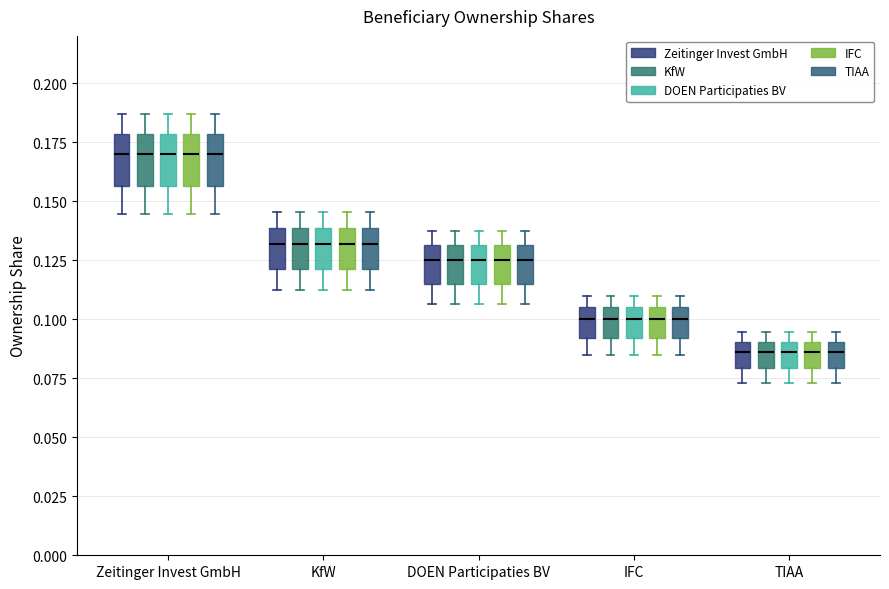

Reading left to right, read every box against the y-axis: the position of its median line, the range the box covers, and the ends of its whiskers. The values are not printed on the chart, so give them approximately, as read against the axis.

Zeitinger Invest GmbH (Zeitinger Invest GmbH): median 0.170, box 0.155 to 0.180, whiskers 0.145 to 0.185
Zeitinger Invest GmbH (KfW): median 0.170, box 0.155 to 0.180, whiskers 0.145 to 0.185
Zeitinger Invest GmbH (DOEN Participaties BV): median 0.170, box 0.155 to 0.180, whiskers 0.145 to 0.185
Zeitinger Invest GmbH (IFC): median 0.170, box 0.155 to 0.180, whiskers 0.145 to 0.185
Zeitinger Invest GmbH (TIAA): median 0.170, box 0.155 to 0.180, whiskers 0.145 to 0.185
KfW (Zeitinger Invest GmbH): median 0.130, box 0.120 to 0.140, whiskers 0.110 to 0.145
KfW (KfW): median 0.130, box 0.120 to 0.140, whiskers 0.110 to 0.145
KfW (DOEN Participaties BV): median 0.130, box 0.120 to 0.140, whiskers 0.110 to 0.145
KfW (IFC): median 0.130, box 0.120 to 0.140, whiskers 0.110 to 0.145
KfW (TIAA): median 0.130, box 0.120 to 0.140, whiskers 0.110 to 0.145
DOEN Participaties BV (Zeitinger Invest GmbH): median 0.125, box 0.115 to 0.130, whiskers 0.105 to 0.140
DOEN Participaties BV (KfW): median 0.125, box 0.115 to 0.130, whiskers 0.105 to 0.140
DOEN Participaties BV (DOEN Participaties BV): median 0.125, box 0.115 to 0.130, whiskers 0.105 to 0.140
DOEN Participaties BV (IFC): median 0.125, box 0.115 to 0.130, whiskers 0.105 to 0.140
DOEN Participaties BV (TIAA): median 0.125, box 0.115 to 0.130, whiskers 0.105 to 0.140
IFC (Zeitinger Invest GmbH): median 0.100, box 0.090 to 0.105, whiskers 0.085 to 0.110
IFC (KfW): median 0.100, box 0.090 to 0.105, whiskers 0.085 to 0.110
IFC (DOEN Participaties BV): median 0.100, box 0.090 to 0.105, whiskers 0.085 to 0.110
IFC (IFC): median 0.100, box 0.090 to 0.105, whiskers 0.085 to 0.110
IFC (TIAA): median 0.100, box 0.090 to 0.105, whiskers 0.085 to 0.110
TIAA (Zeitinger Invest GmbH): median 0.085, box 0.080 to 0.090, whiskers 0.075 to 0.095
TIAA (KfW): median 0.085, box 0.080 to 0.090, whiskers 0.075 to 0.095
TIAA (DOEN Participaties BV): median 0.085, box 0.080 to 0.090, whiskers 0.075 to 0.095
TIAA (IFC): median 0.085, box 0.080 to 0.090, whiskers 0.075 to 0.095
TIAA (TIAA): median 0.085, box 0.080 to 0.090, whiskers 0.075 to 0.095